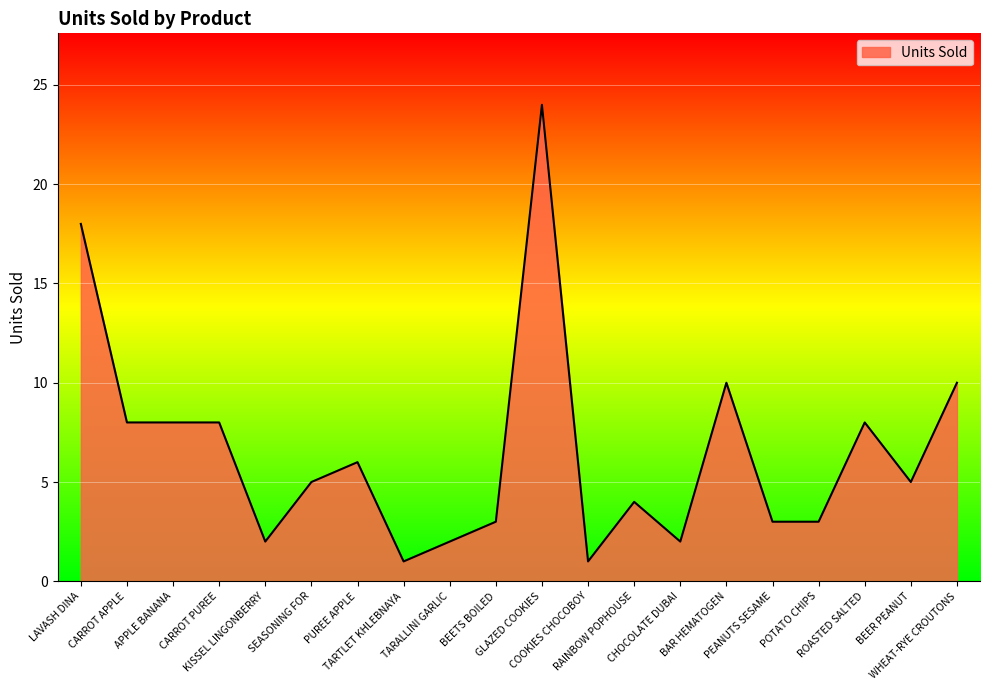

Reading left to right, extract all data points from this chart.

18	8	8	8	2	5	6	1	2	3	24	1	4	2	10	3	3	8	5	10